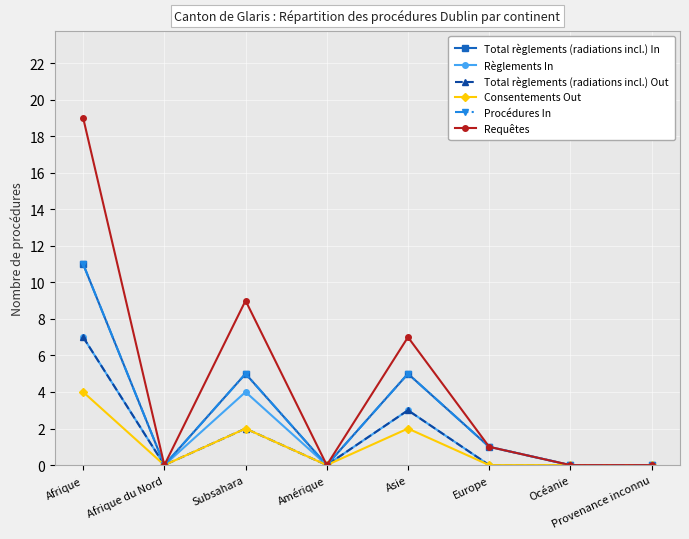

What is the label of the 2nd point from the left?

Afrique du Nord